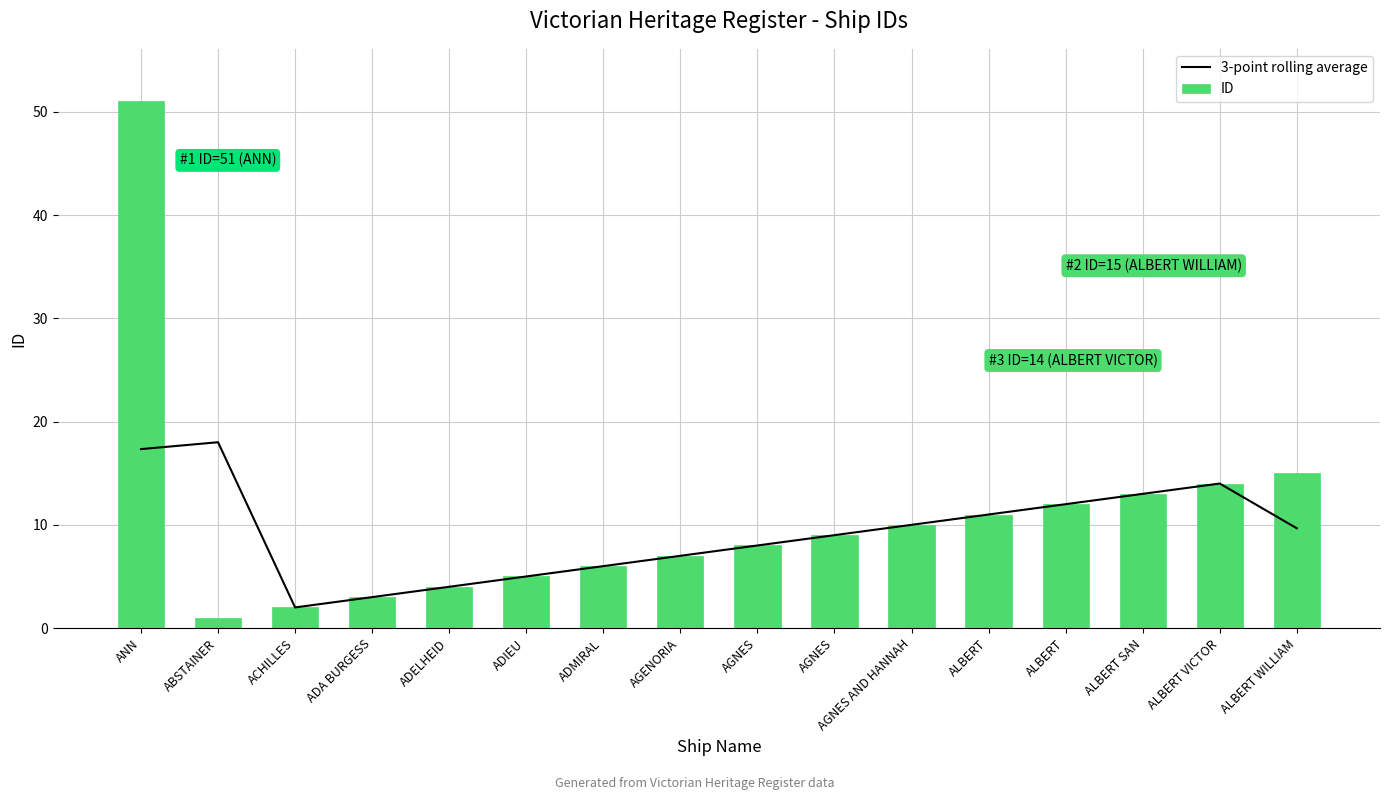

Reading right to left, transcribe all the data shown in this chart.

3-point rolling average: ALBERT WILLIAM=9.7	ALBERT VICTOR=14.0	ALBERT SAN=13.0	ALBERT=12.0	ALBERT=11.0	AGNES AND HANNAH=10.0	AGNES=9.0	AGNES=8.0	AGENORIA=7.0	ADMIRAL=6.0	ADIEU=5.0	ADELHEID=4.0	ADA BURGESS=3.0	ACHILLES=2.0	ABSTAINER=18.0	ANN=17.3
ID: ALBERT WILLIAM=15.0	ALBERT VICTOR=14.0	ALBERT SAN=13.0	ALBERT=12.0	ALBERT=11.0	AGNES AND HANNAH=10.0	AGNES=9.0	AGNES=8.0	AGENORIA=7.0	ADMIRAL=6.0	ADIEU=5.0	ADELHEID=4.0	ADA BURGESS=3.0	ACHILLES=2.0	ABSTAINER=1.0	ANN=51.0